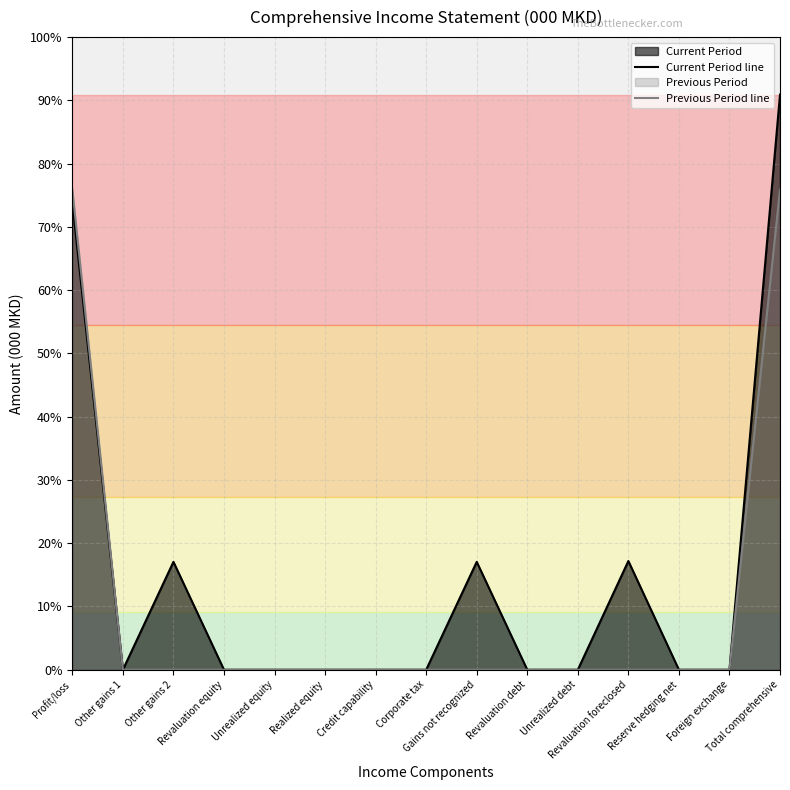

Is it true that Current Period line equals 0 at Revaluation debt?

True